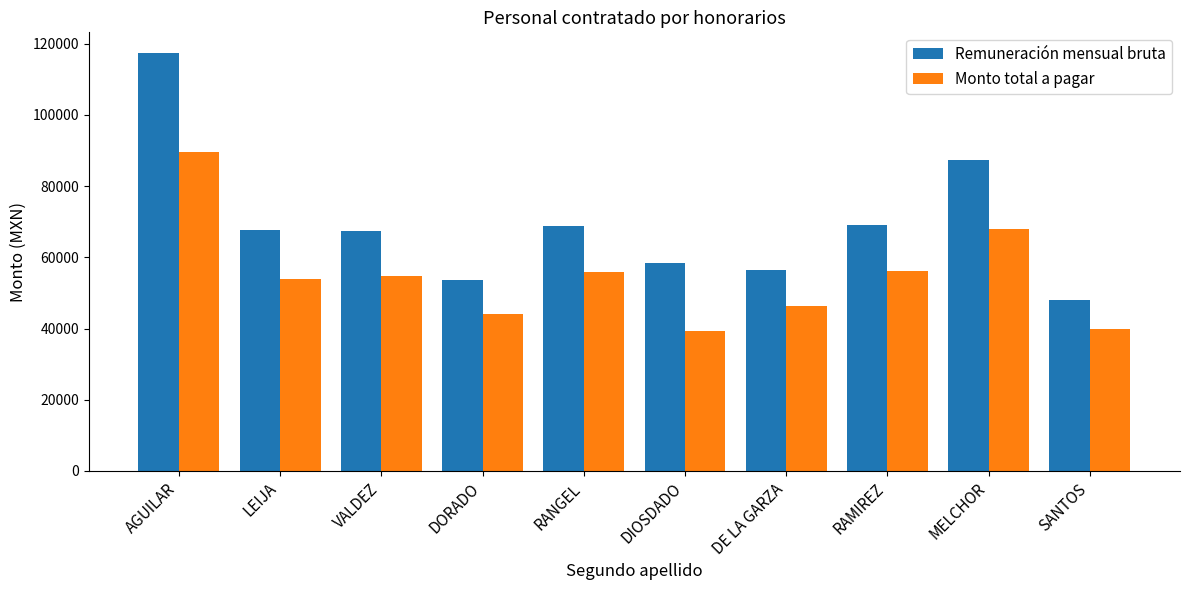

Where is Remuneración mensual bruta nearest to the value 82669?

MELCHOR